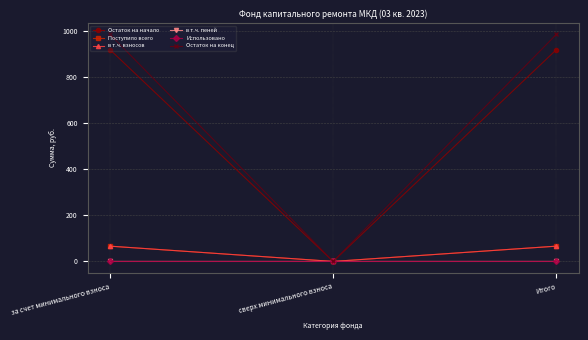

Between за счет минимального взноса and сверх минимального взноса, which series saw the biggest shift?

Остаток на конец